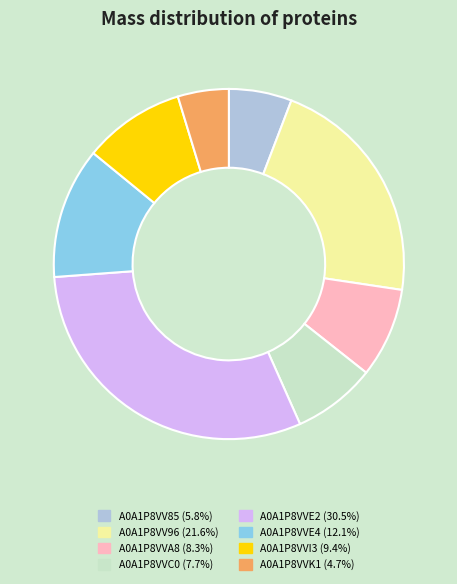

How many segments does this pie chart have?

8